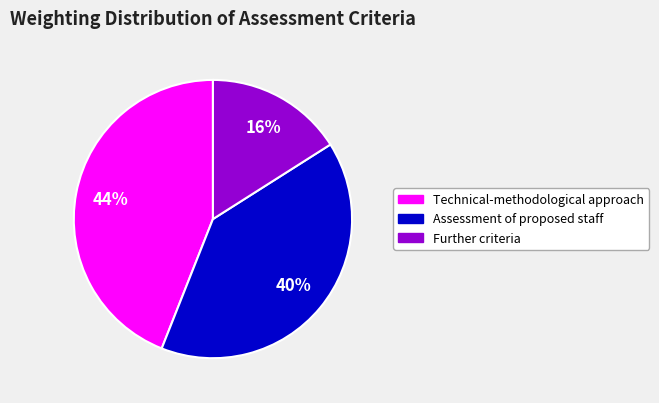

Is the sum of Further criteria and Assessment of proposed staff greater than half?

Yes